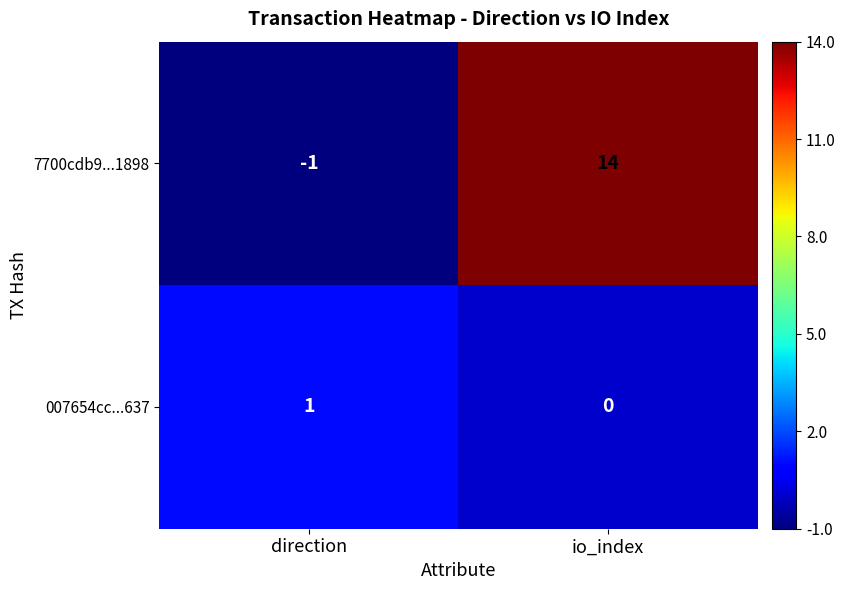

What is the sum of all 7700cdb9...1898 values?

13